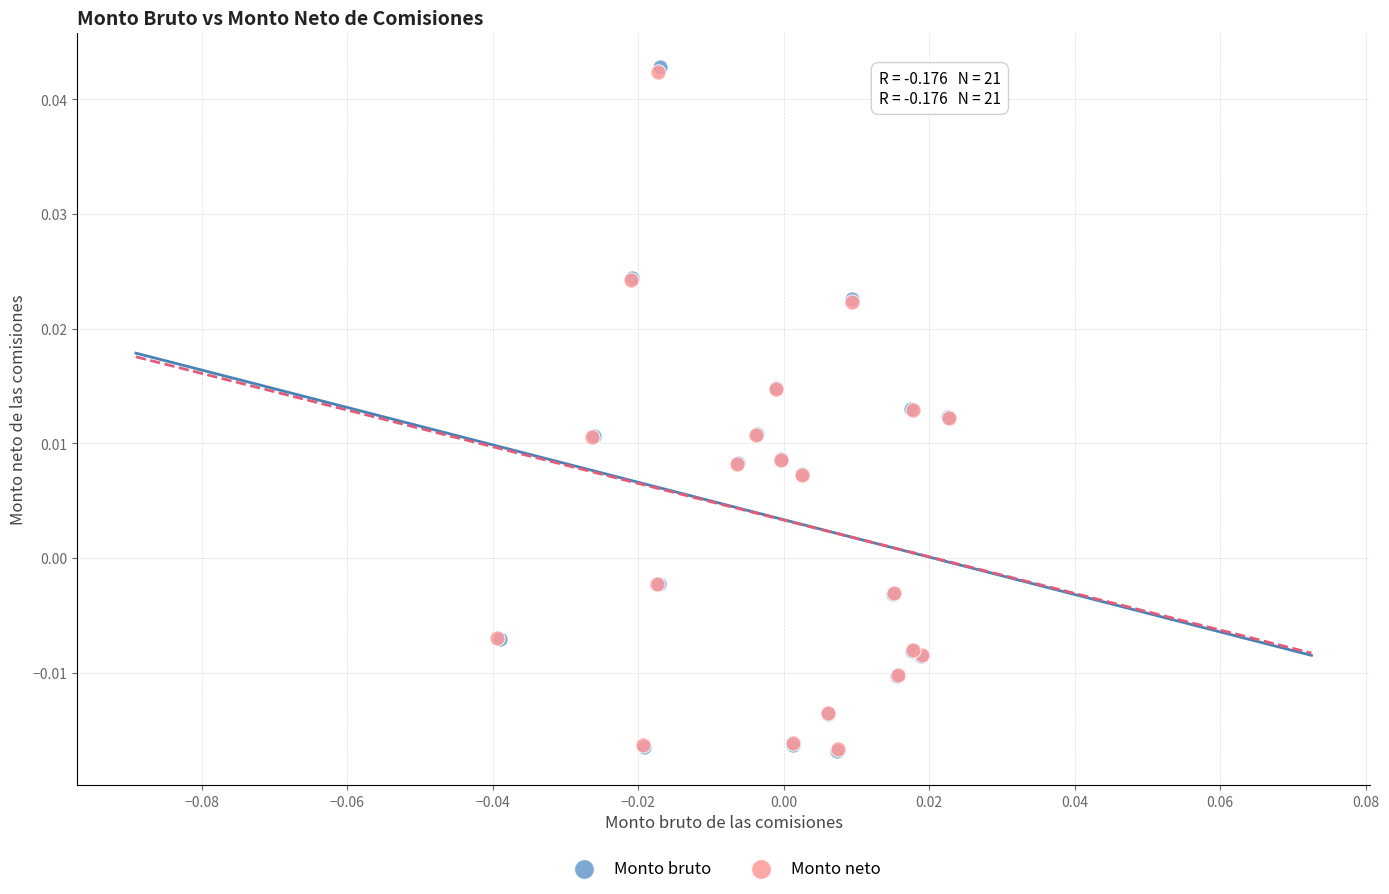

Which series has the largest Y range (max minus min)?

Monto bruto